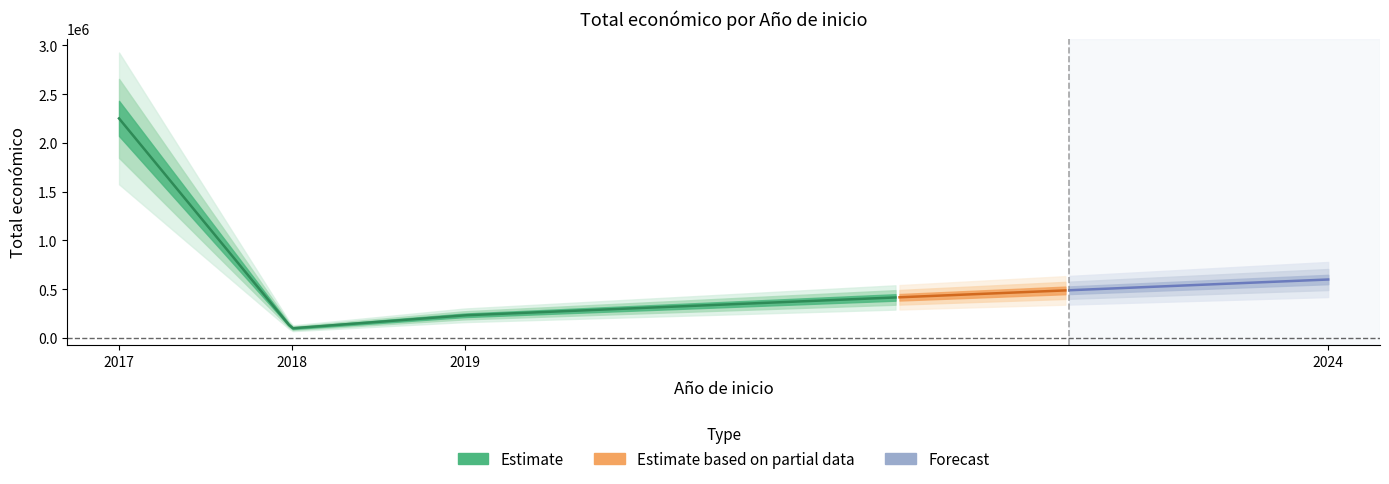

What is the maximum value shown in the chart?

2464572